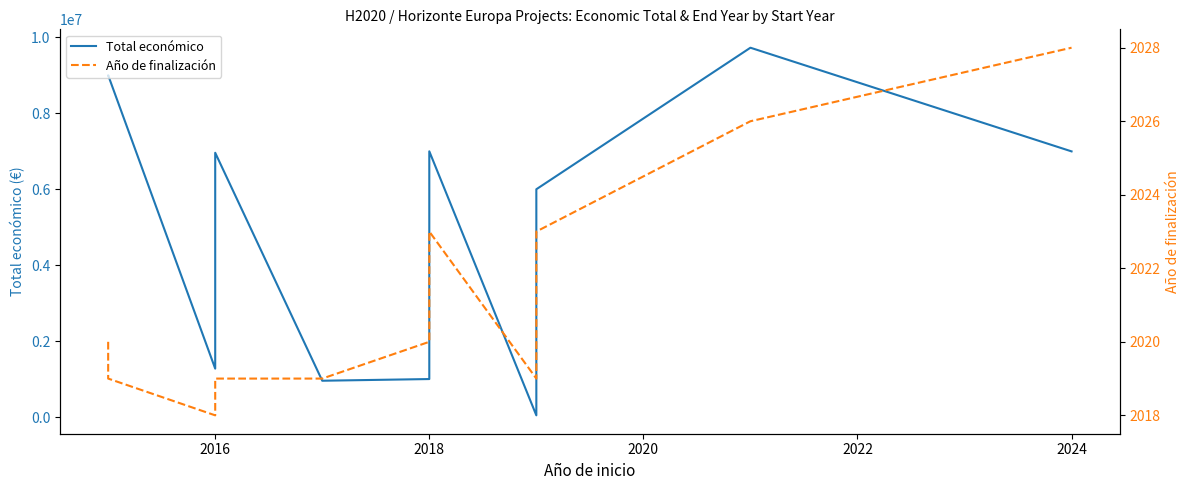

Is the value of Año de finalización at 2022 greater than the value of Total económico at 8?

No